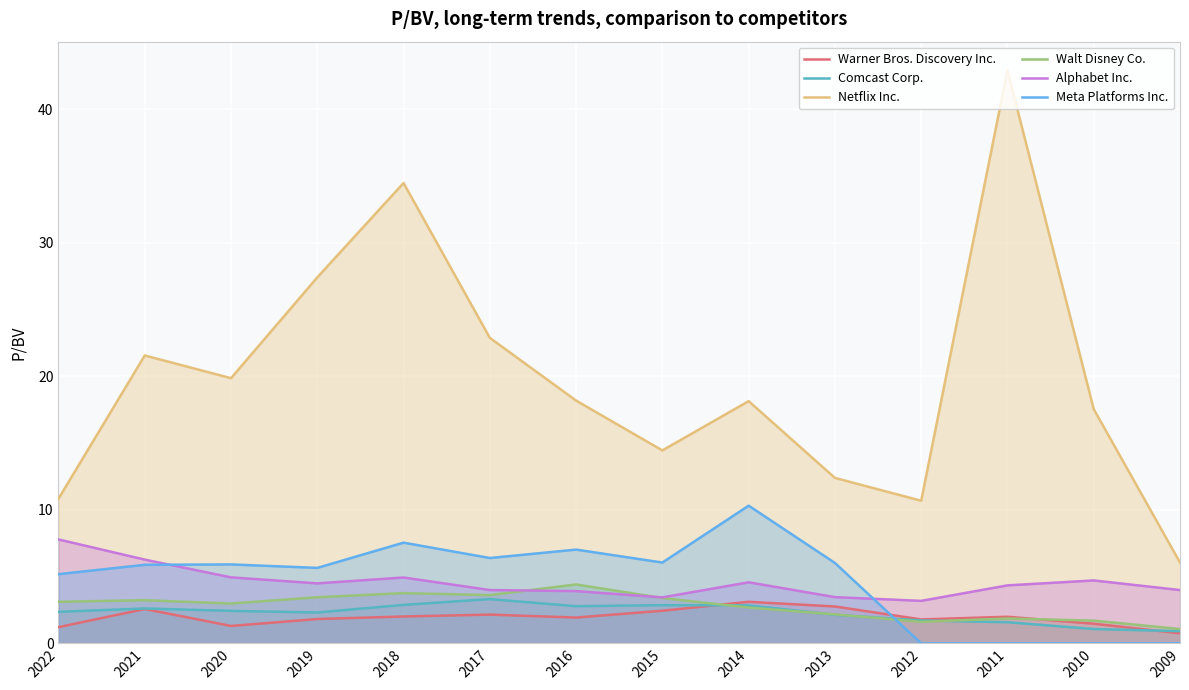

In Warner Bros. Discovery Inc., how many points are lower than both neighbors (excluding endpoints)?

3